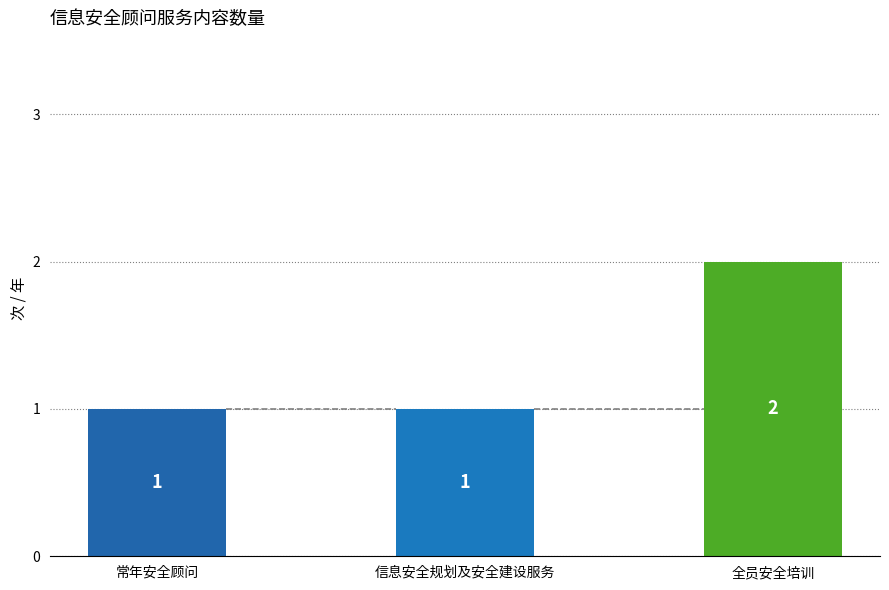

Reading left to right, what are all the values shown in this chart?

常年安全顾问=1	信息安全规划及安全建设服务=1	全员安全培训=2